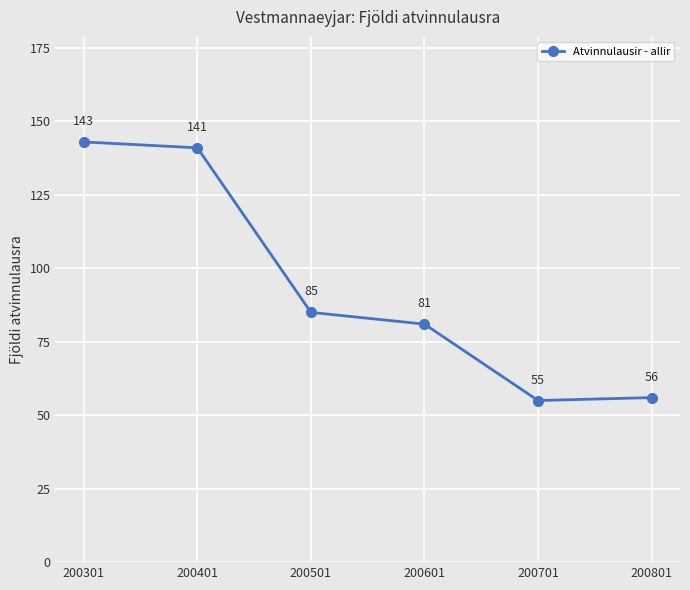

How many values are below 85?

3